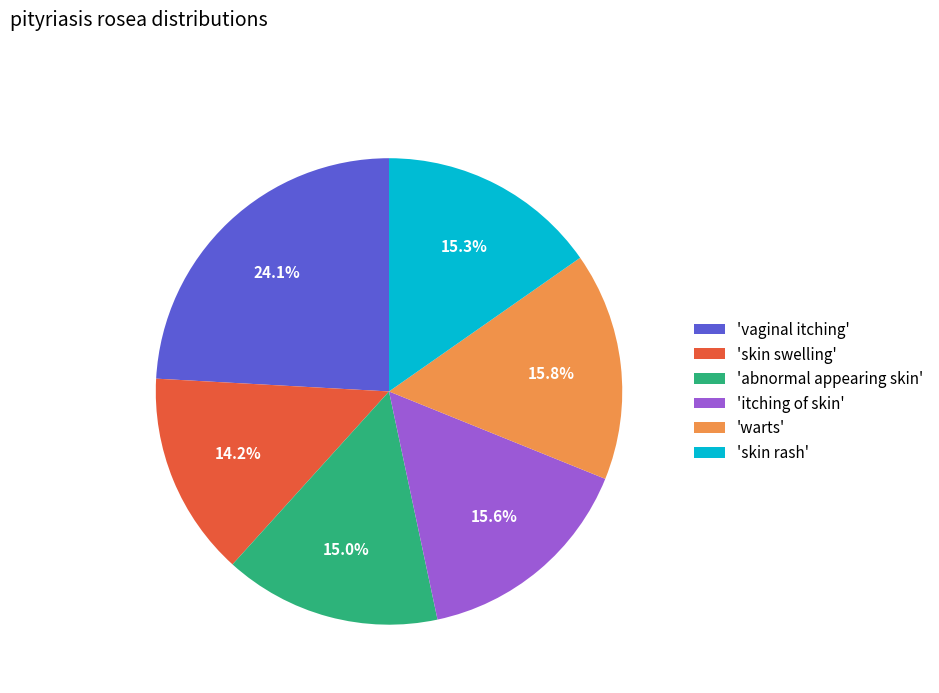

Is the sum of 'vaginal itching' and 'warts' greater than half?

No